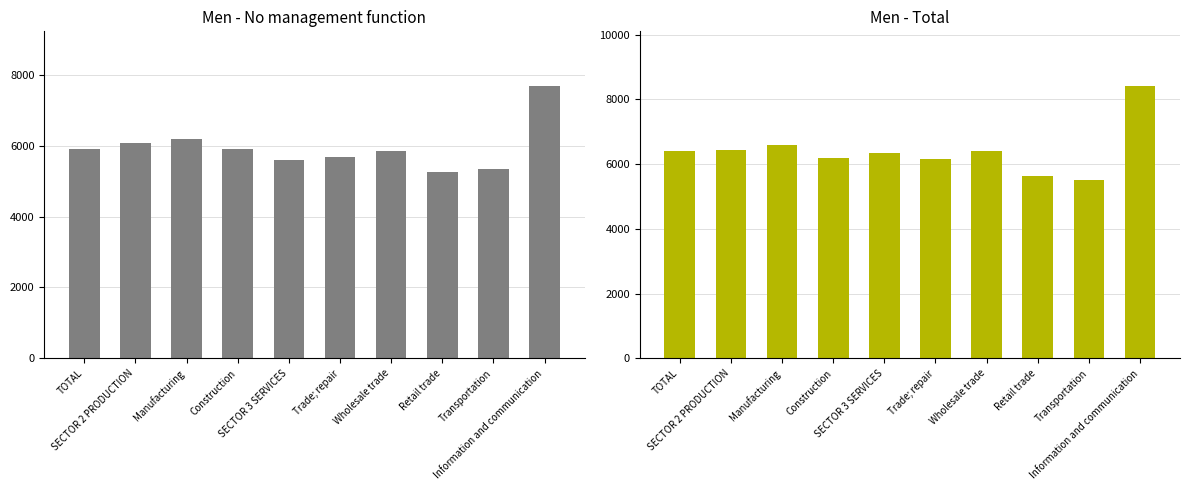

What is the label of the 9th bar from the left?

Transportation